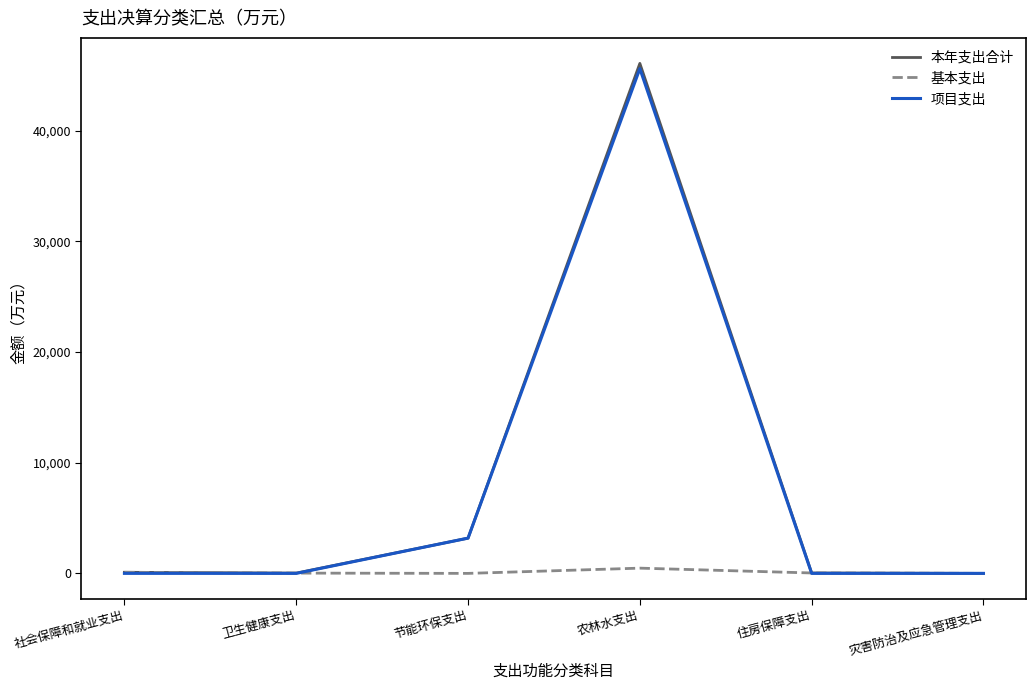

What value does the 本年支出合计 series have at 节能环保支出?

3186.8